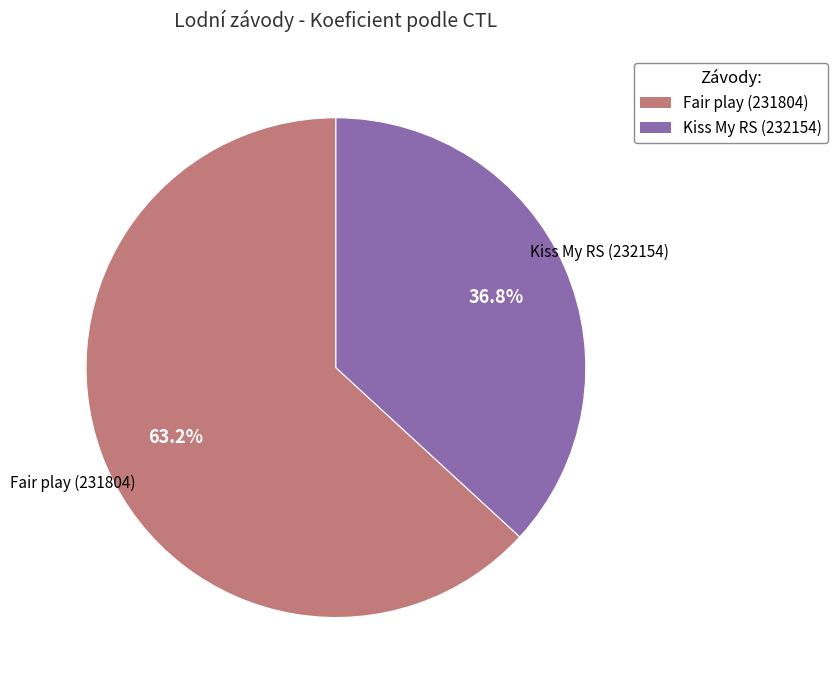

To the nearest percent, what is the difference between the Kiss My RS (232154) and Fair play (231804) slice percentages?

26%